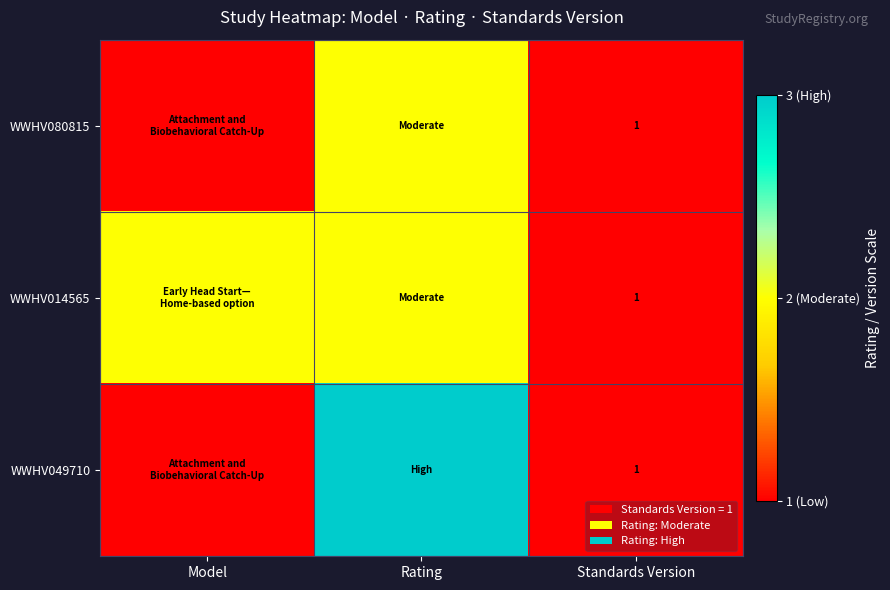

The WWHV014565 series shows 1 at Standards Version. True or false?

True